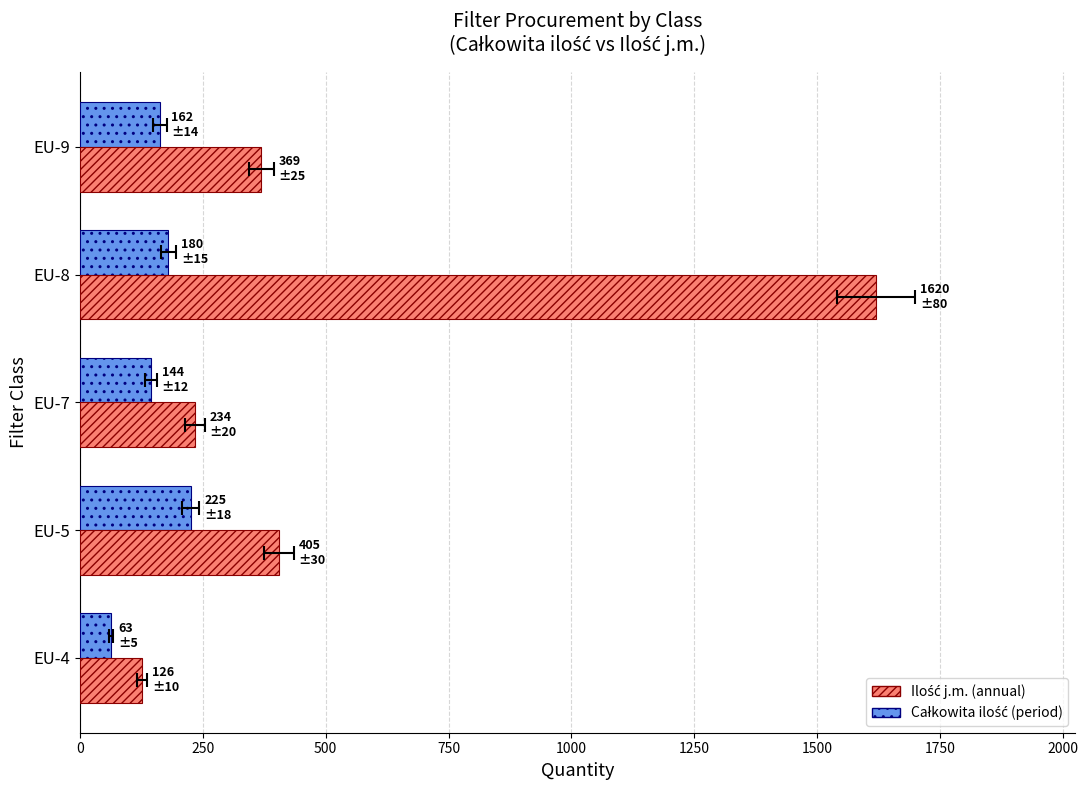

Which series has the largest range (max minus min)?

Ilość j.m. (annual)